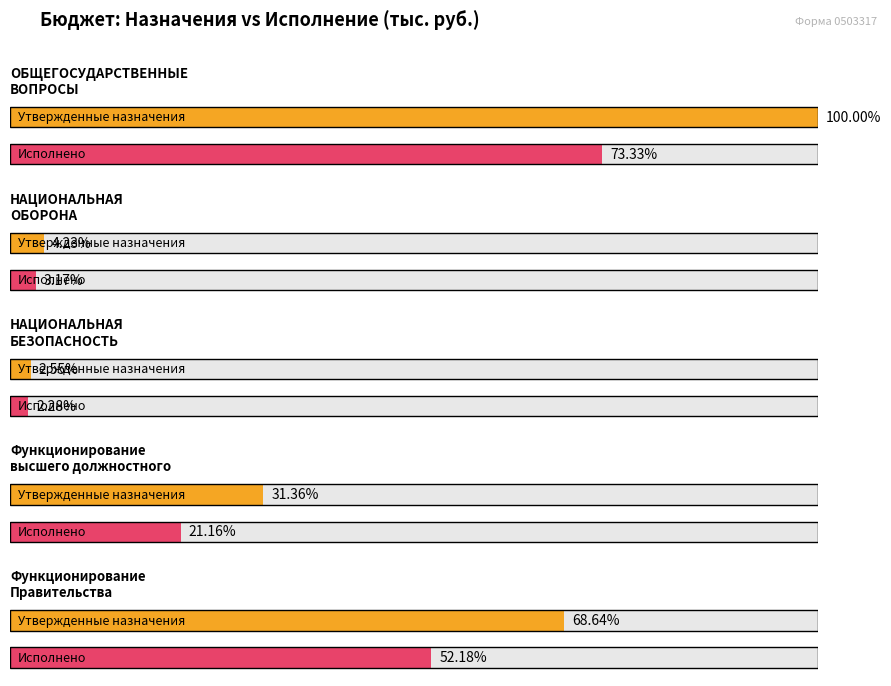

How many groups of bars are there?

5